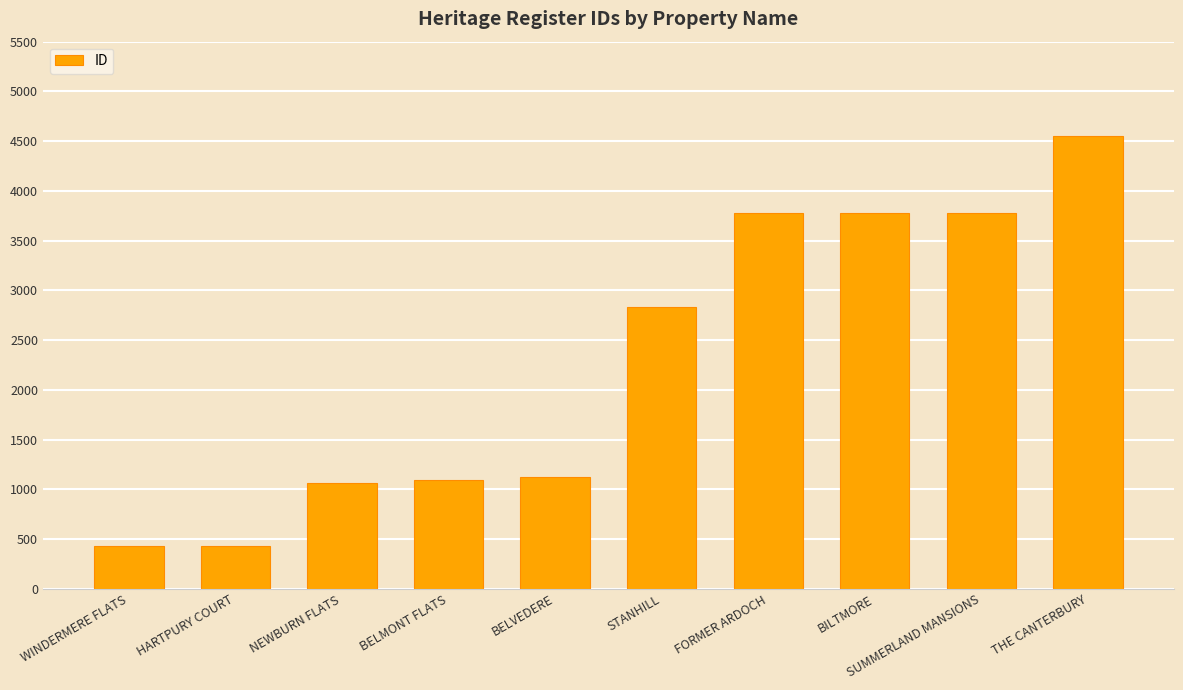

What is the minimum value shown in the chart?

433